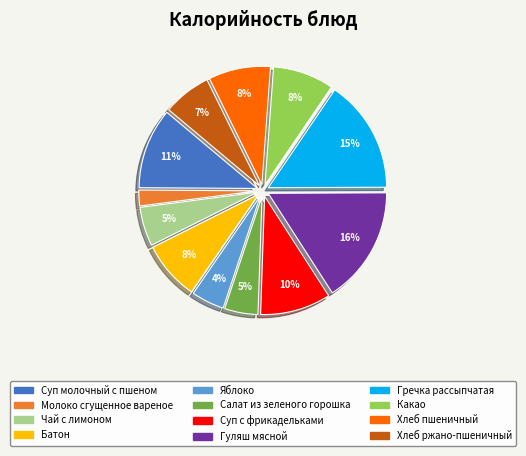

The Молоко сгущенное вареное slice represents 2% of the pie. True or false?

True